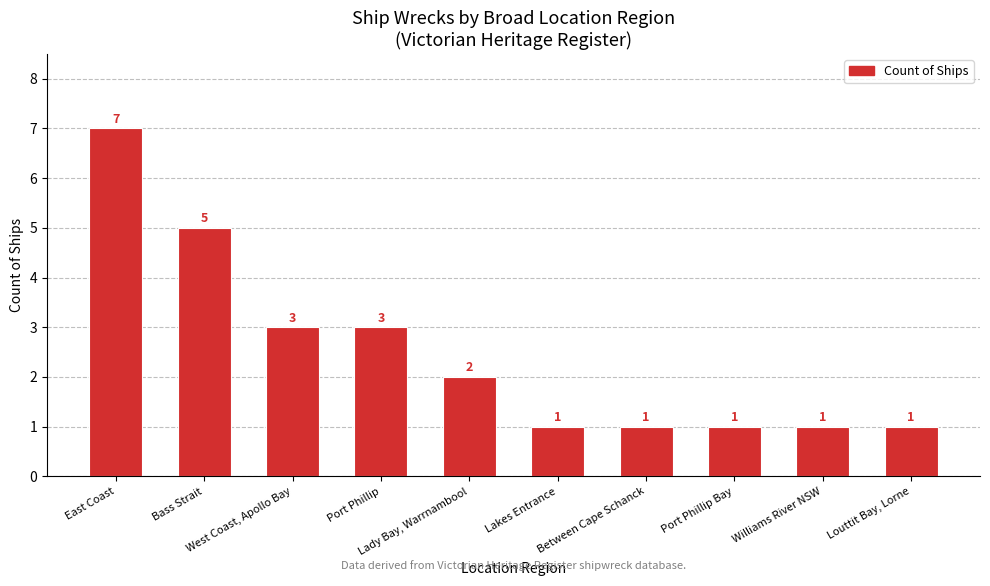

Reading left to right, what are all the values shown in this chart?

East Coast=7	Bass Strait=5	West Coast, Apollo Bay=3	Port Phillip=3	Lady Bay, Warrnambool=2	Lakes Entrance=1	Between Cape Schanck=1	Port Phillip Bay=1	Williams River NSW=1	Louttit Bay, Lorne=1